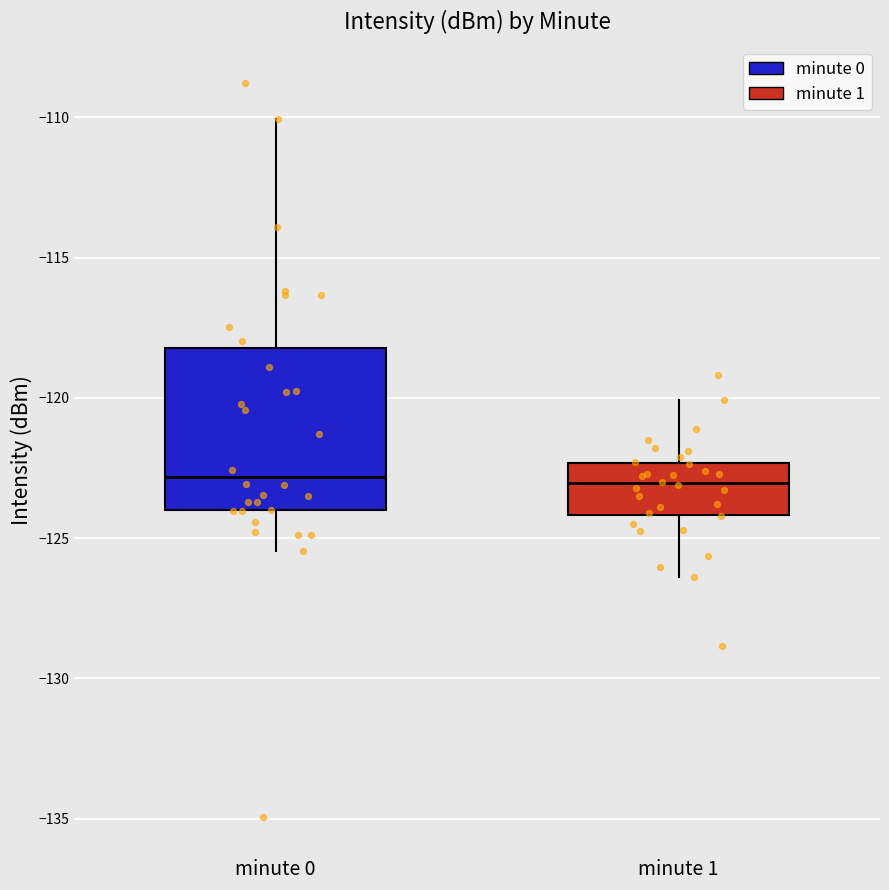

Reading left to right, transcribe this box plot: for each box, give where its median line is, the range the box spans, and where its two whiskers end, as read against the y-axis. The values are not printed on the chart, so give them approximately, as read against the axis.

minute 0: median -123.0, box -124.0 to -118.0, whiskers -125.5 to -110.0
minute 1: median -123.0, box -124.0 to -122.5, whiskers -126.5 to -120.0